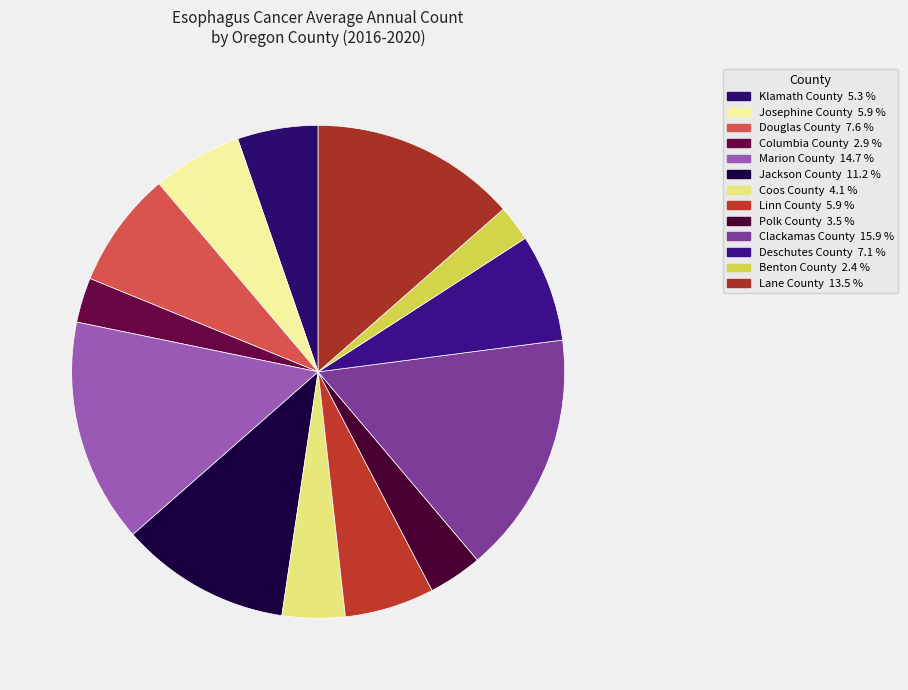

What is the smallest slice in the pie chart?

Benton County